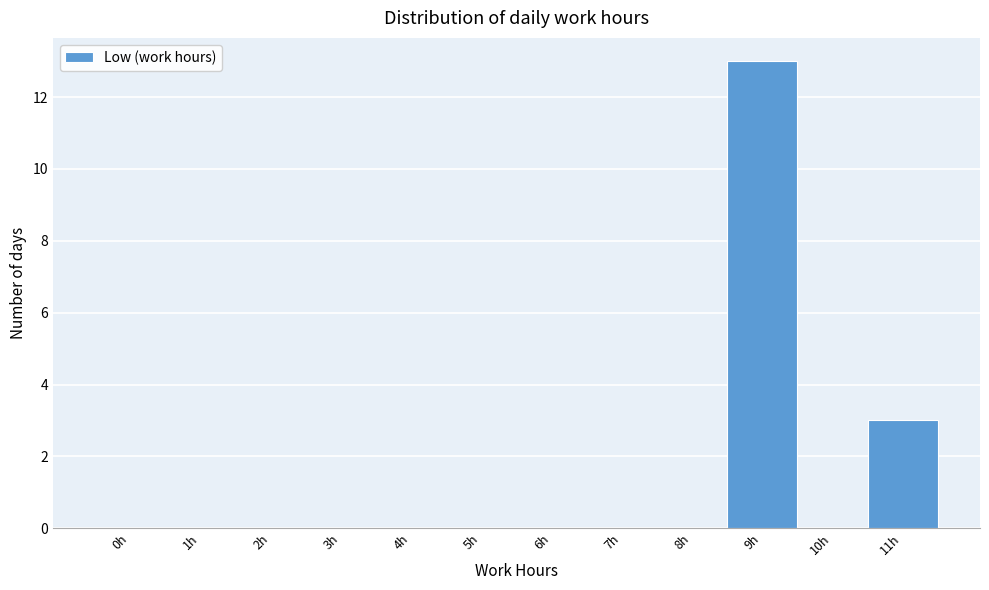

Reading right to left, what are all the values shown in this chart?

11h=3	10h=0	9h=13	8h=0	7h=0	6h=0	5h=0	4h=0	3h=0	2h=0	1h=0	0h=0